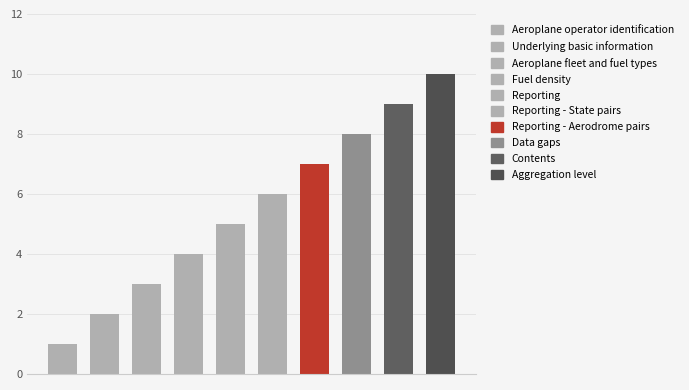

What is the label of the 7th bar from the right?

Fuel density